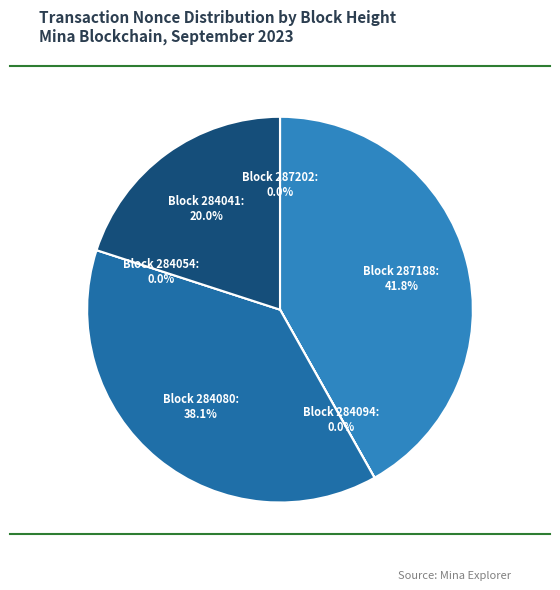

Does 287202 represent more than half of the total?

No